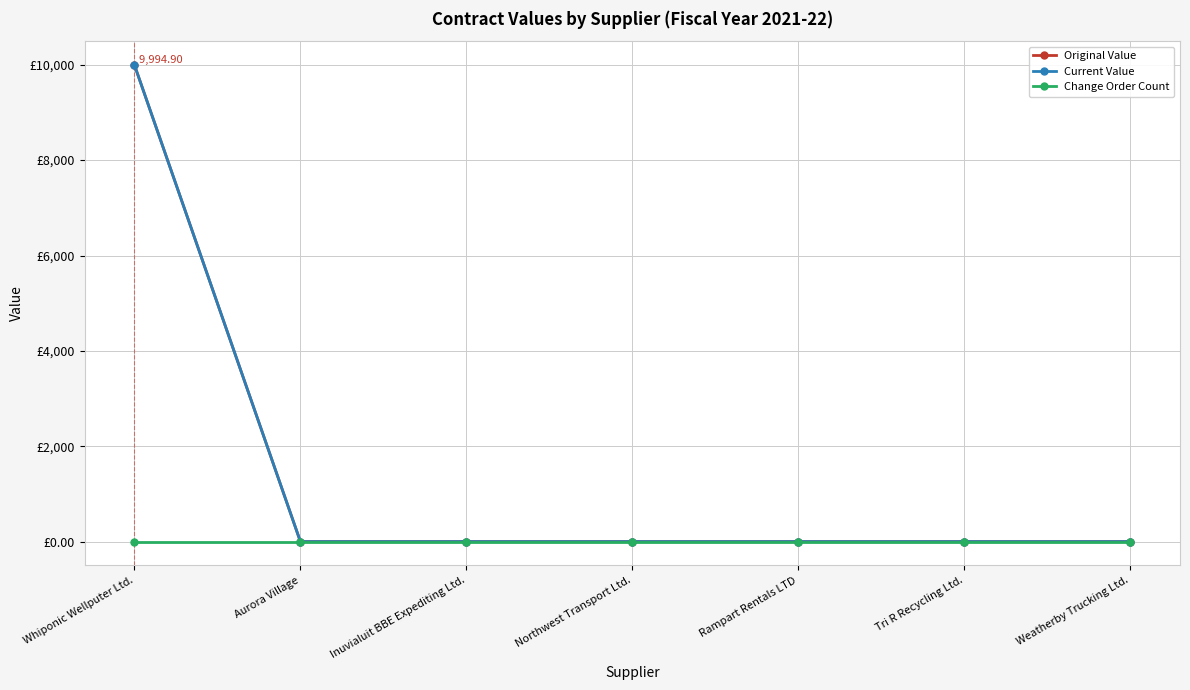

Which category has the highest value in the Current Value series?

Whiponic Wellputer Ltd.